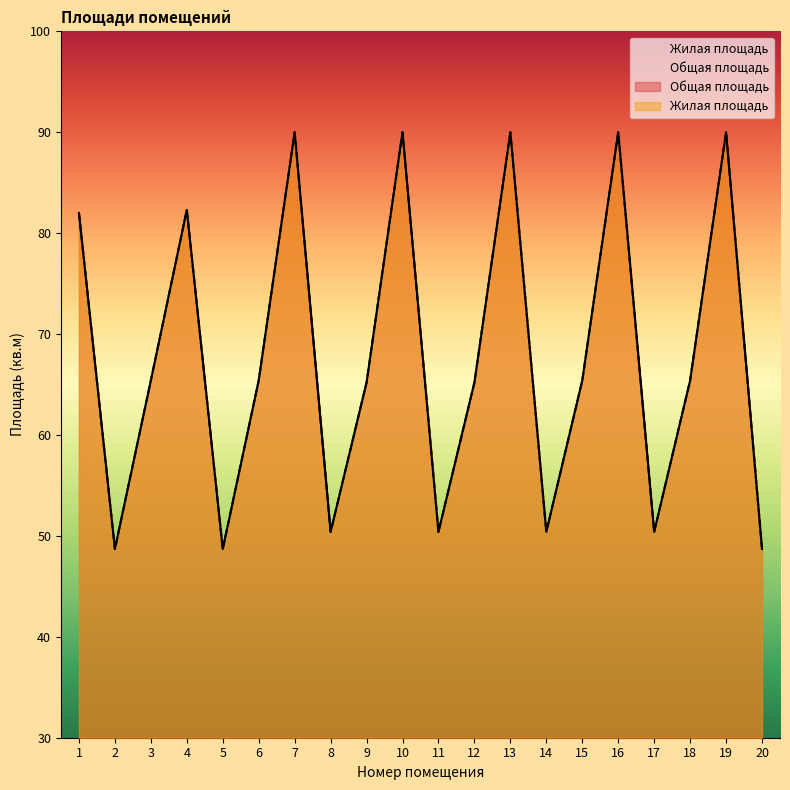

Where is the first local minimum for Жилая площадь?

2